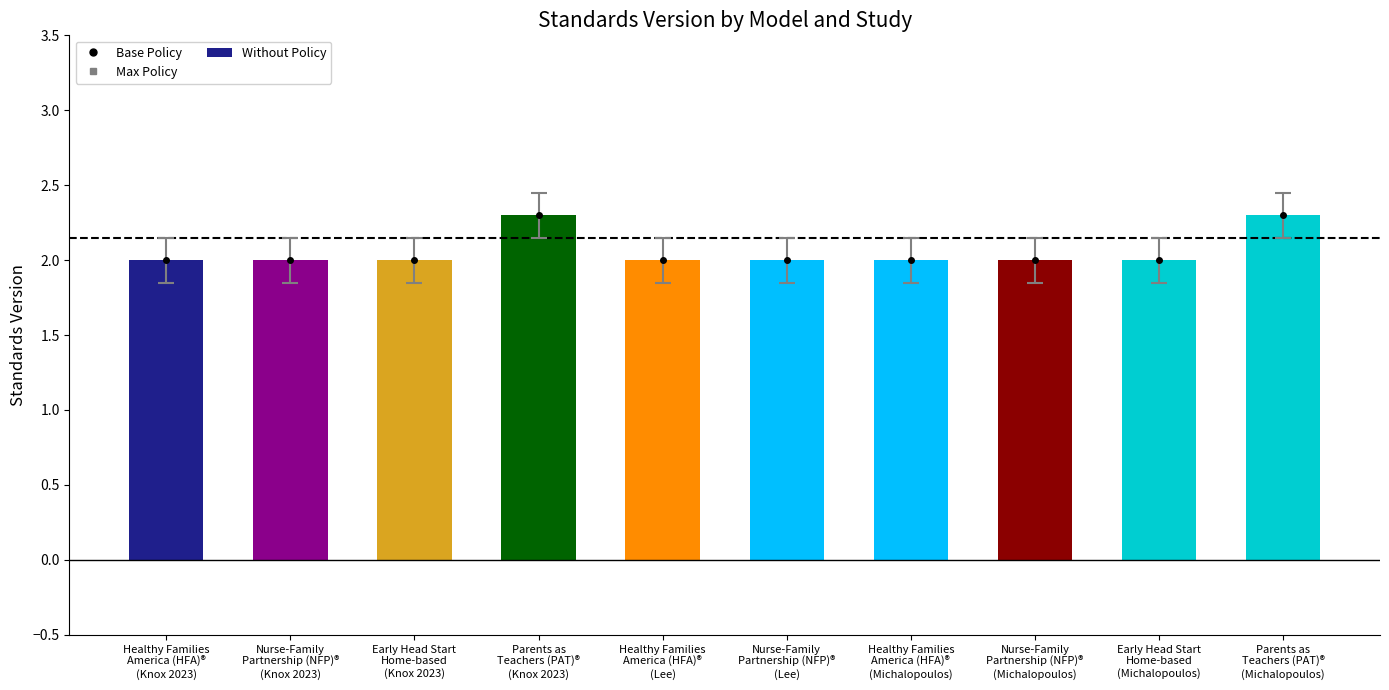

What is the sum of all values?

20.6